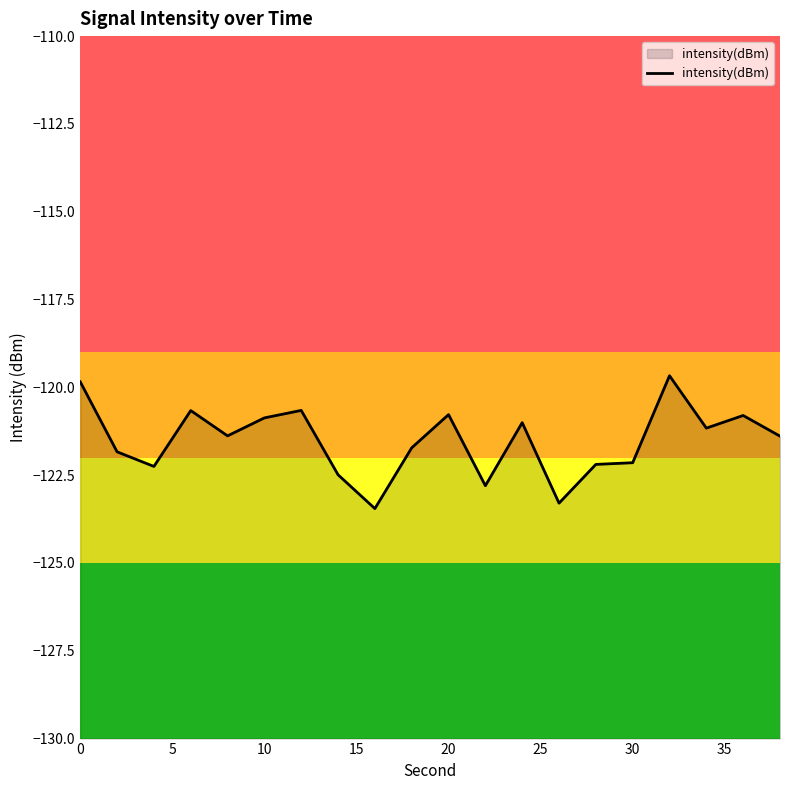

The value at 10 is -120.9. True or false?

True